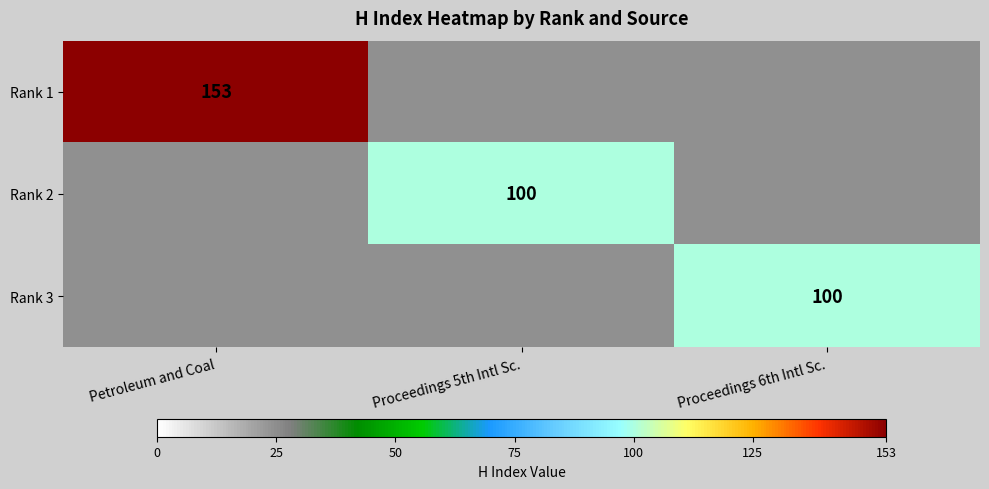

What is the total value across all series at Petroleum and Coal?

153